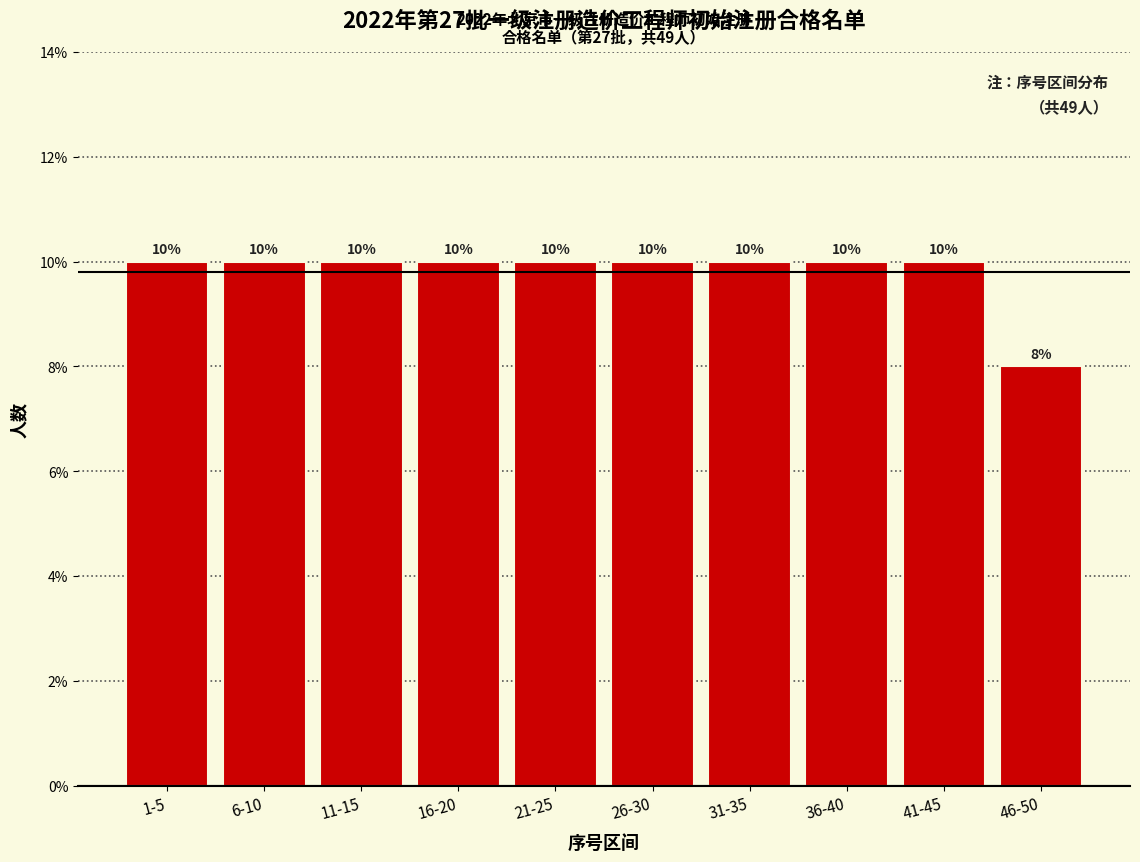

Are the bars horizontal?

No